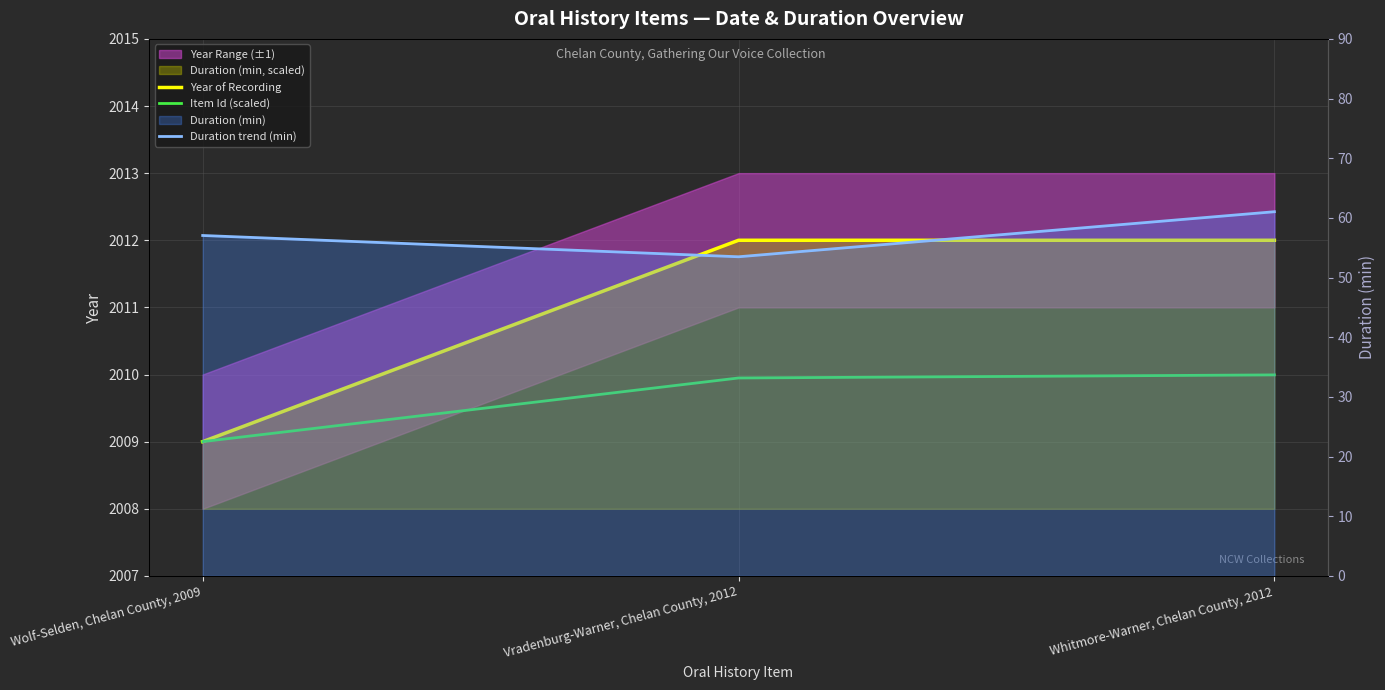

Read the Duration trend (min) value at Whitmore-Warner, Chelan County, 2012.

61.0